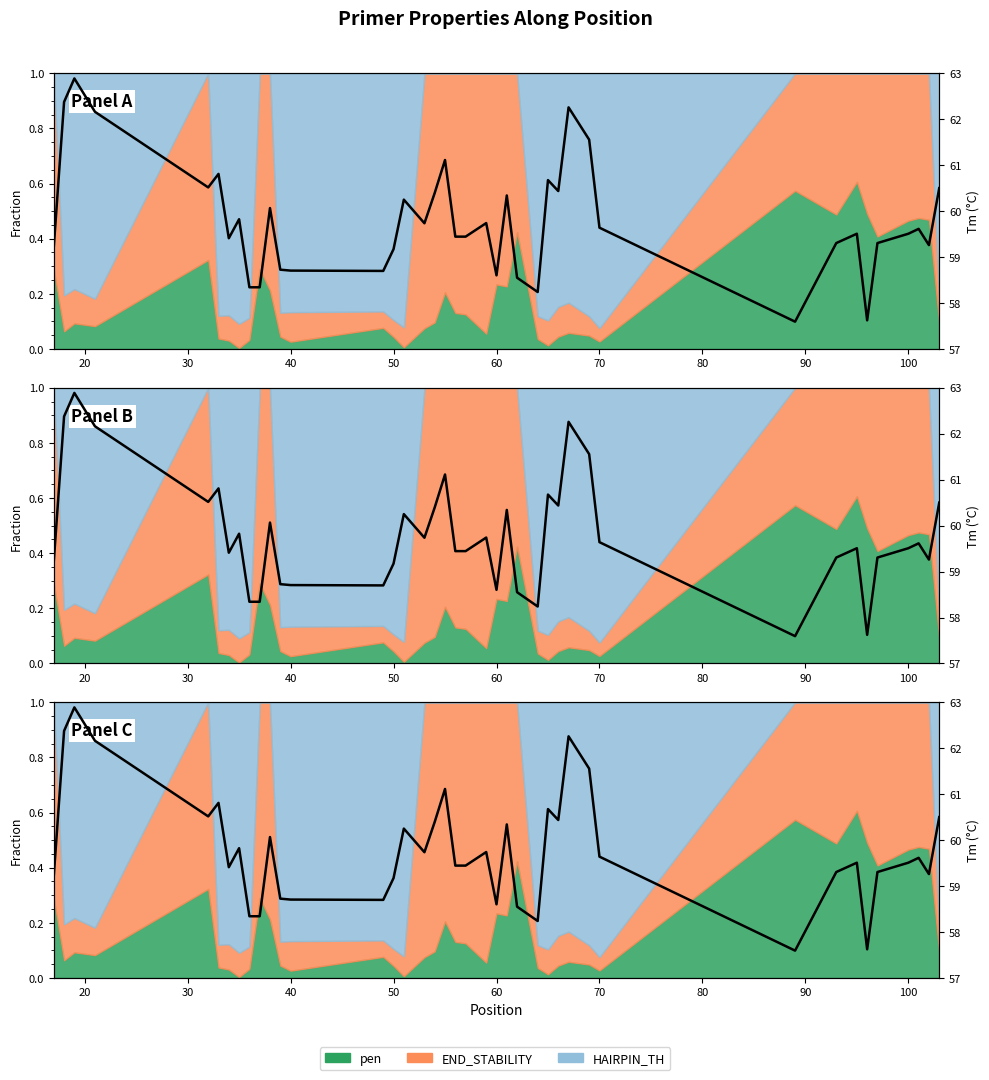

How many categories are shown in the chart?

40